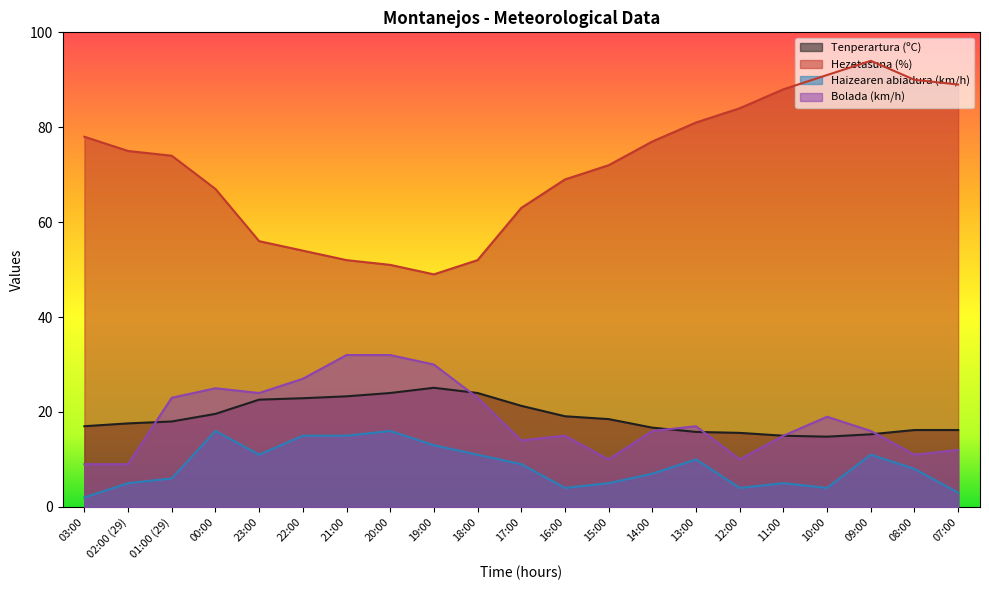

Which series changed the most between 13:00 and 11:00?

Hezetasuna (%)